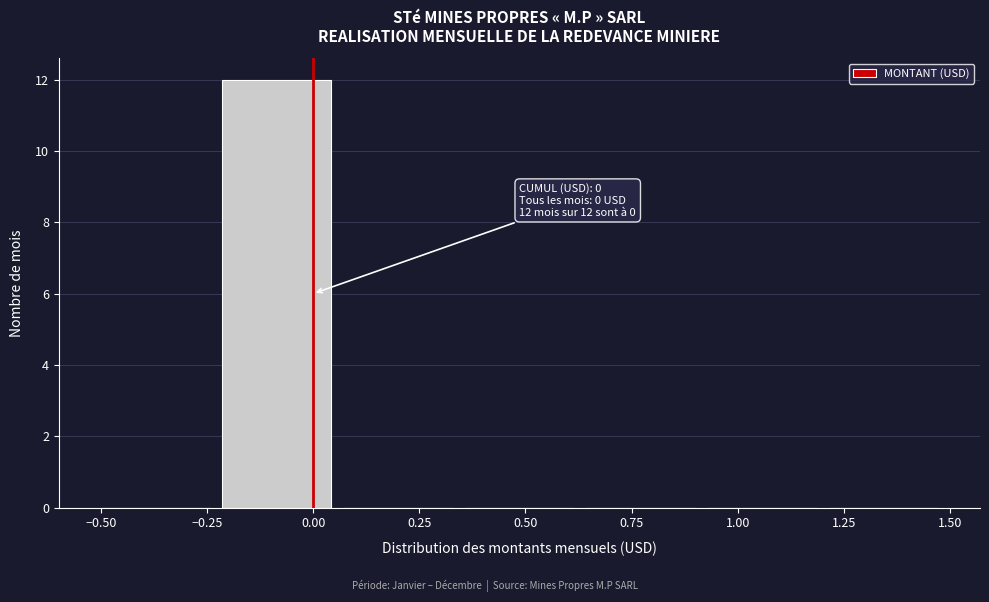

Over which range of the x-axis is the bar tallest?

-0.20 to 0.05